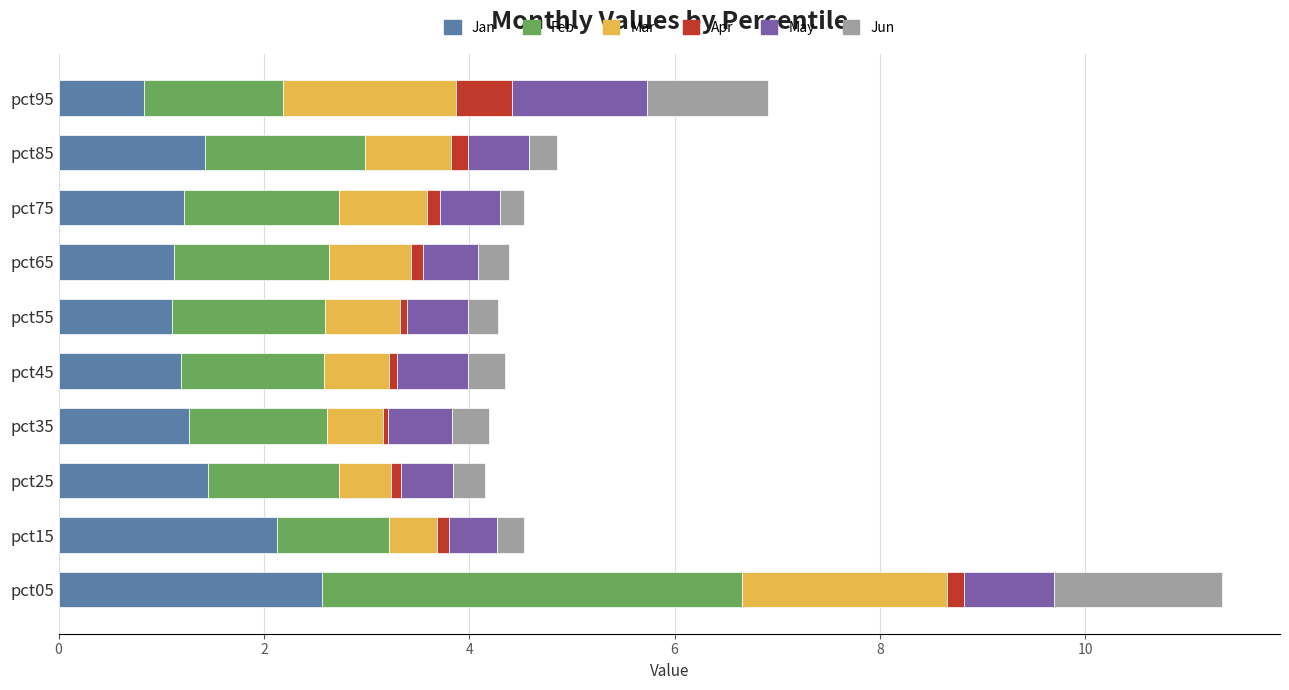

At which label does Jan reach its peak?

pct05